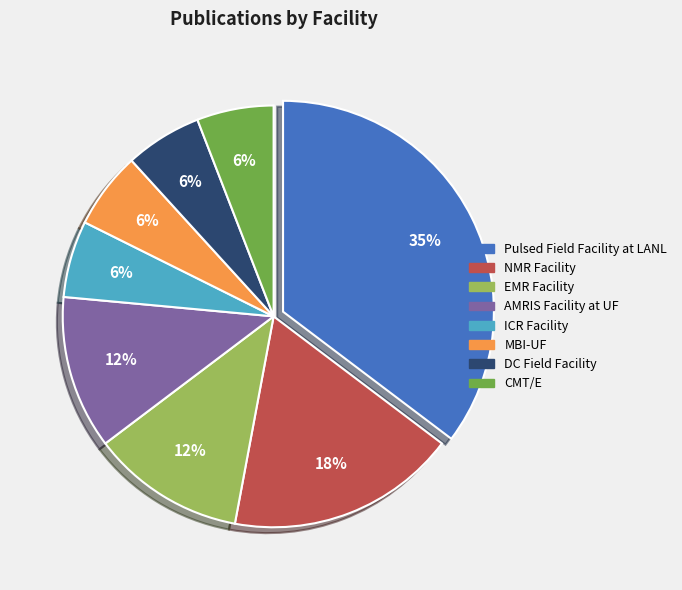

What percentage is the CMT/E slice, to the nearest percent?

6%